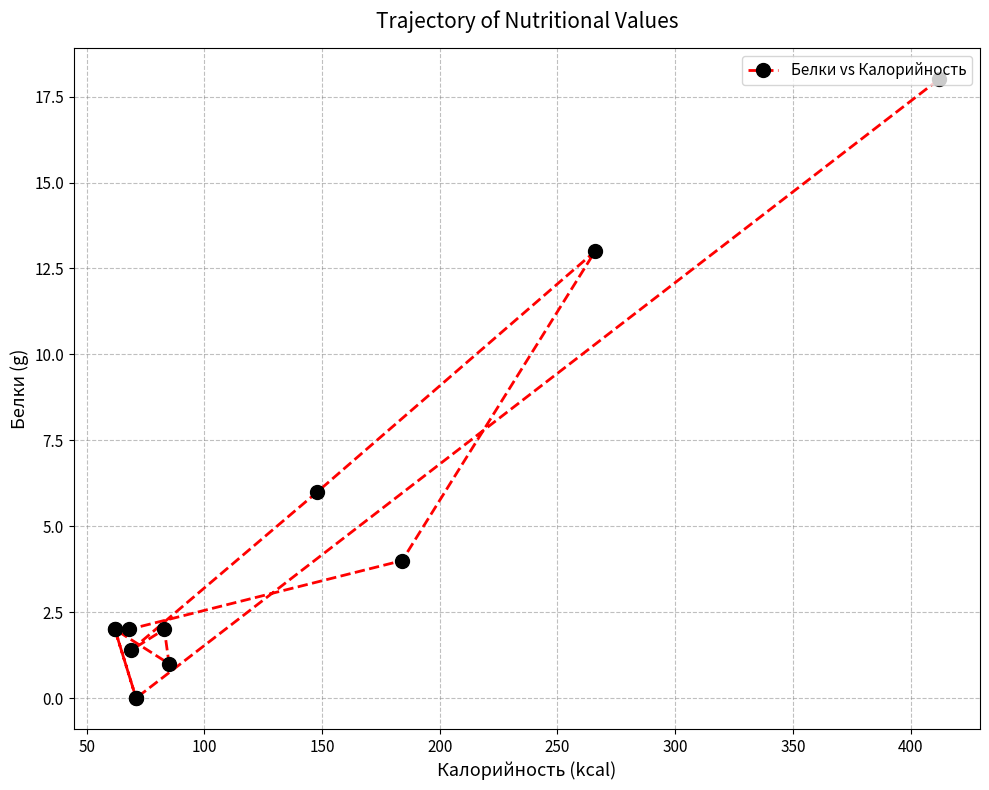

Reading left to right, what are all the values shown in this chart?

18.0	0.0	2.0	1.0	2.0	1.4	6.0	13.0	4.0	2.0	2.0	0.0